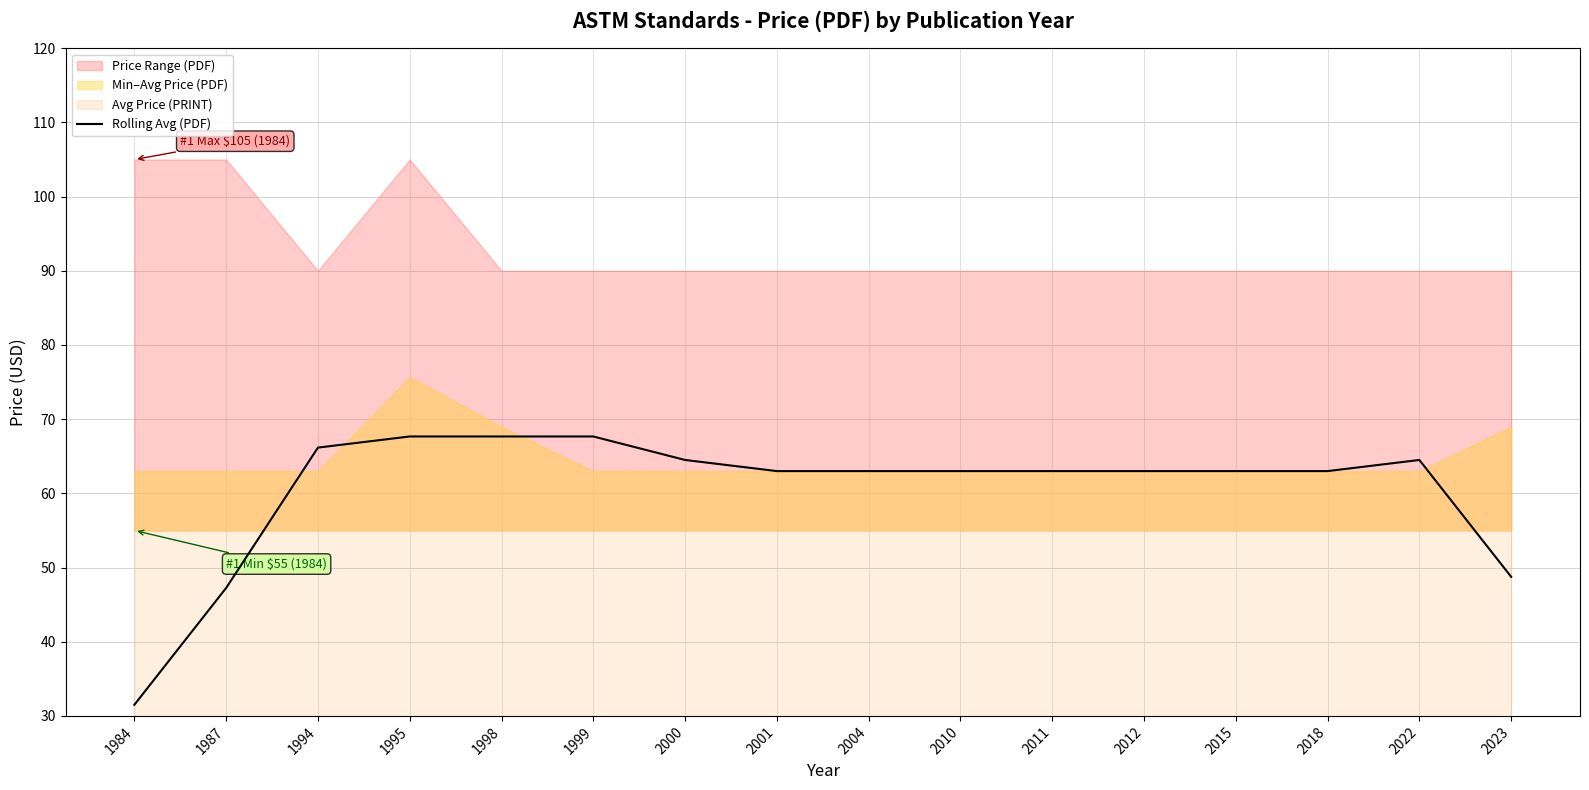

What is the maximum value for Rolling Avg (PDF)?

67.7